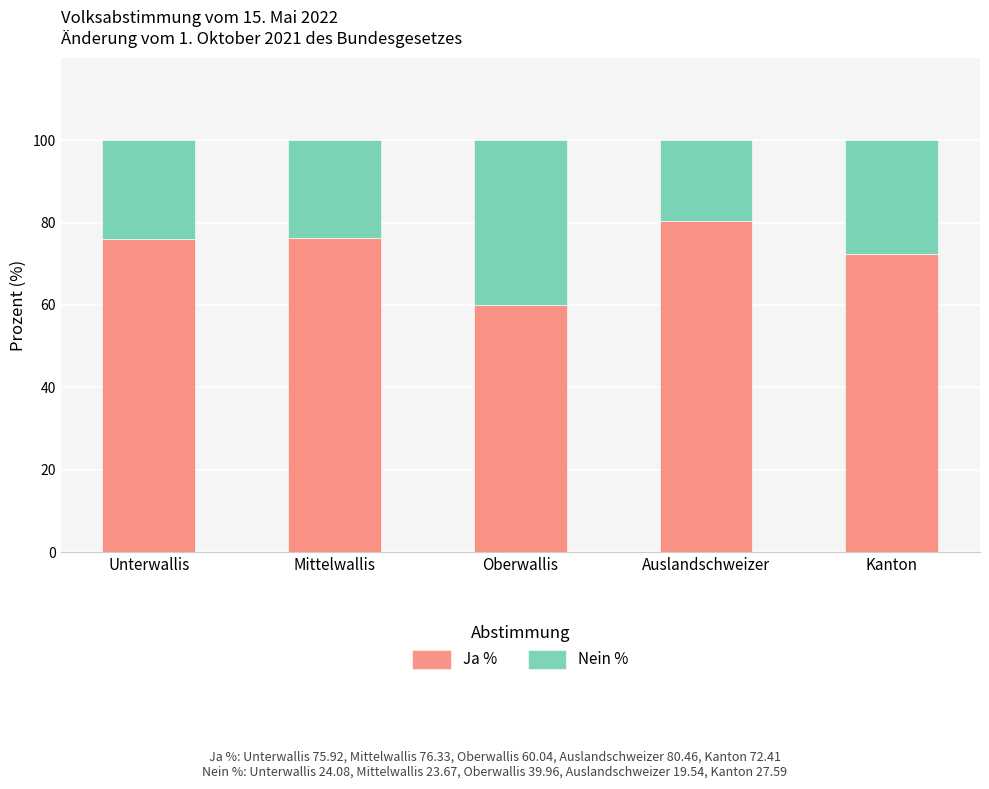

Read the Ja % value at Kanton.

72.4